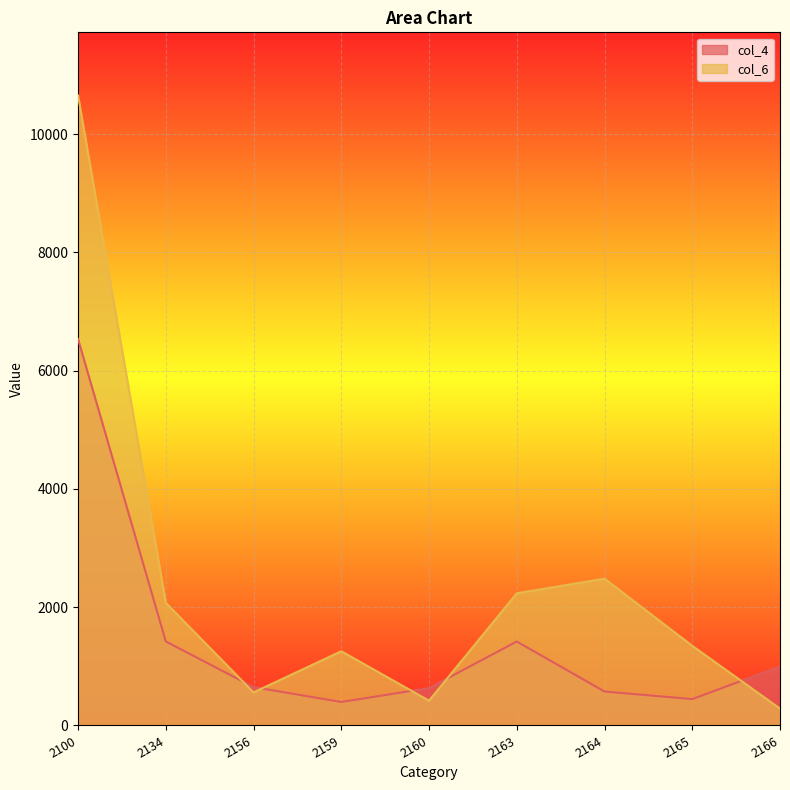

Which series ends up on top after the final intersection of col_6 and col_4?

col_4